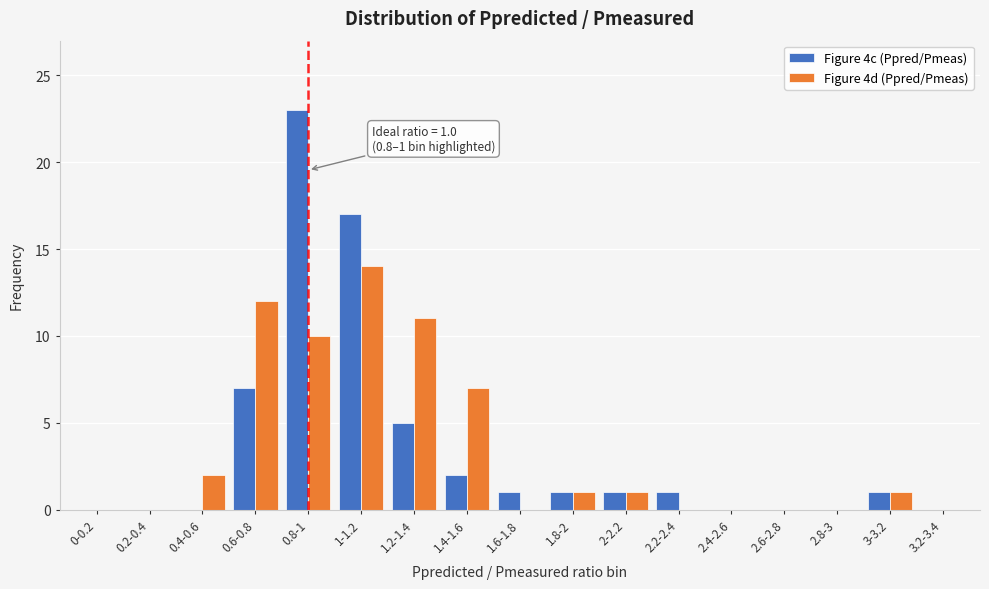

Which category has the highest value across all series?

0.8-1